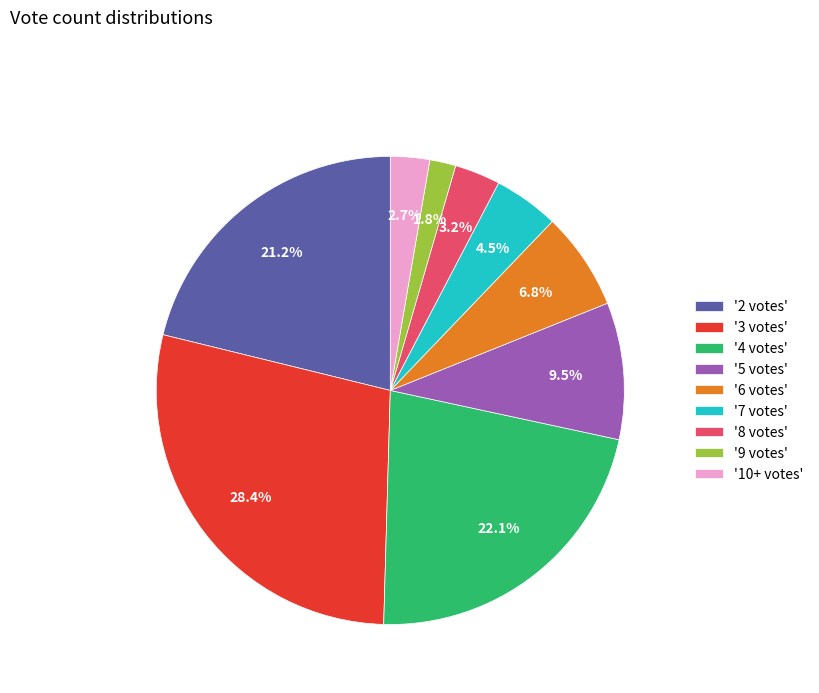

Which category has the smallest portion of the pie?

'9 votes'